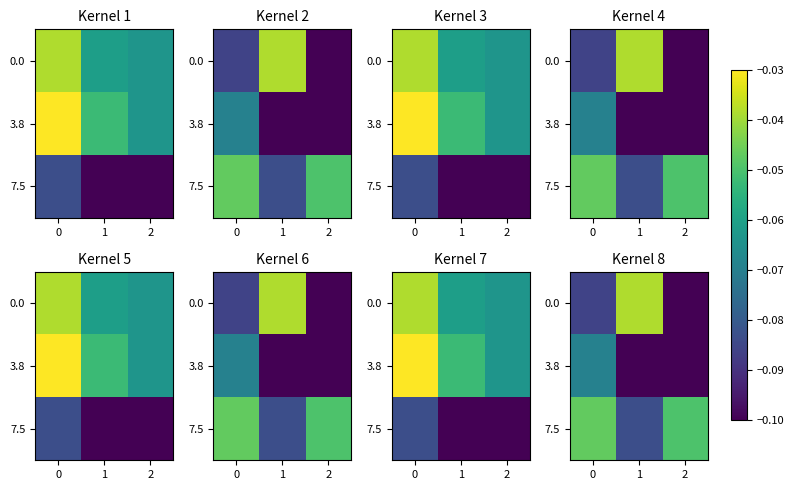

True or false: 7.5 has a value of -0.1 at 2.

False